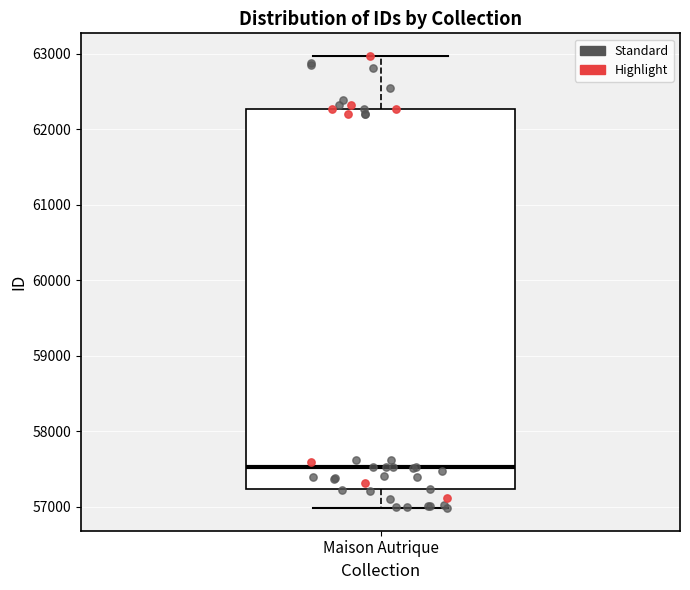

Read this box plot against the y-axis: the position of the median line, the range covered by the box, and the ends of both whiskers. The values are not printed on the chart, so give them approximately, as read against the axis.

median 57500, box 57200 to 62300, whiskers 57000 to 63000